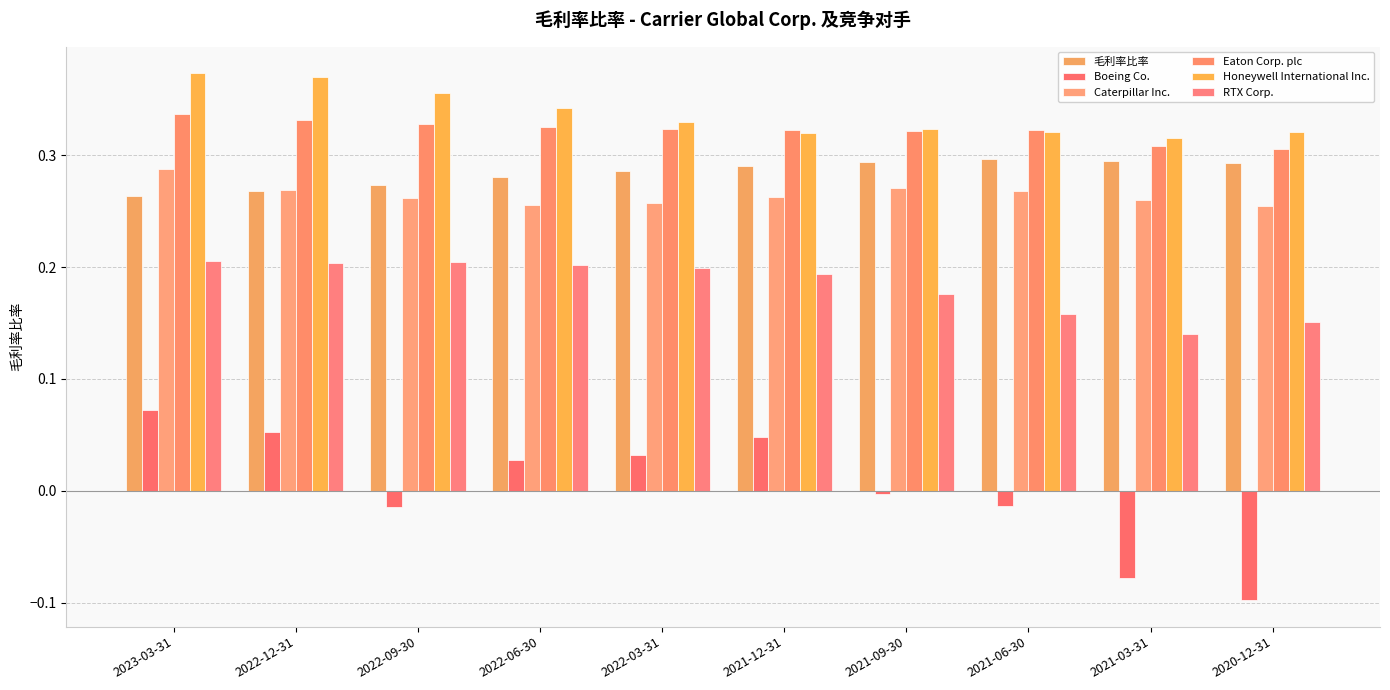

What is the label of the 5th bar from the right?

2021-12-31